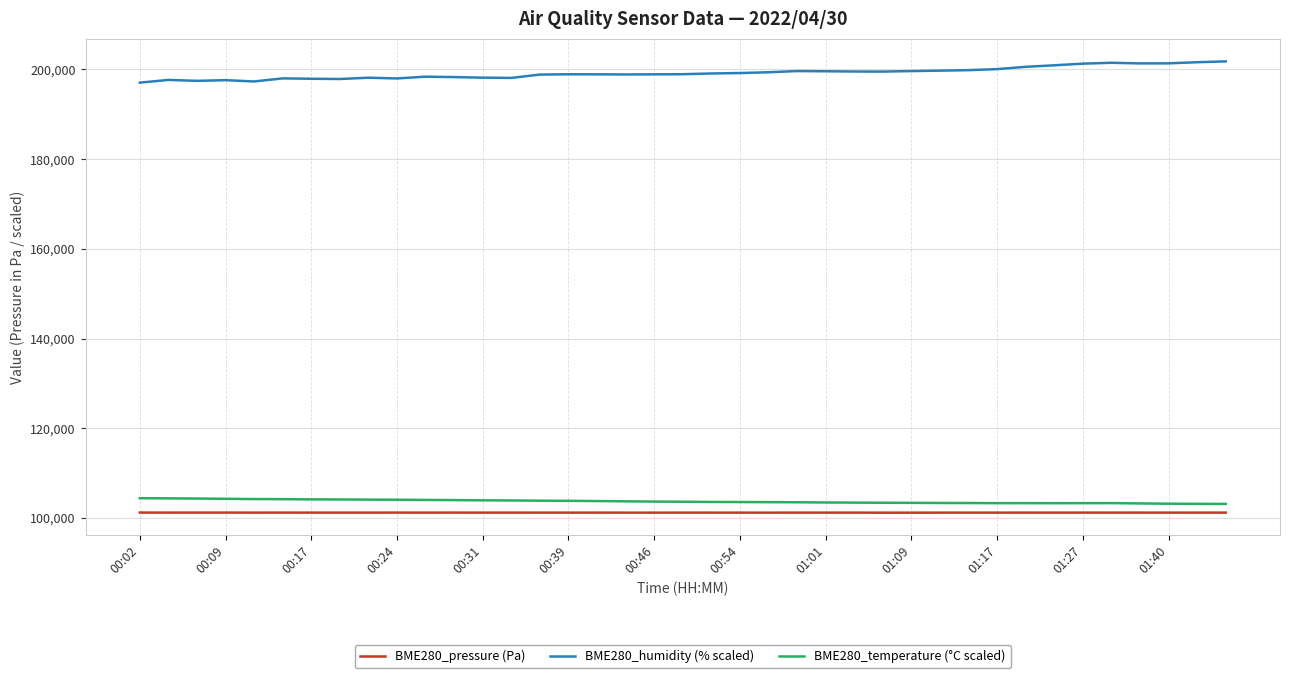

What is the average value of the BME280_humidity (% scaled) series?

199214.1